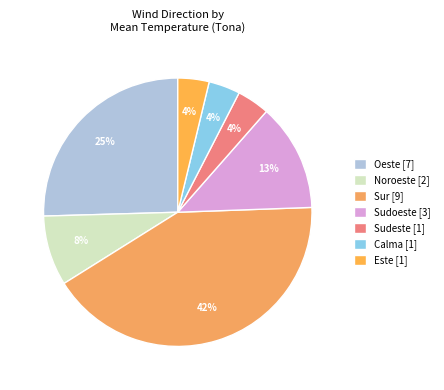

Count the number of slices in the pie.

7